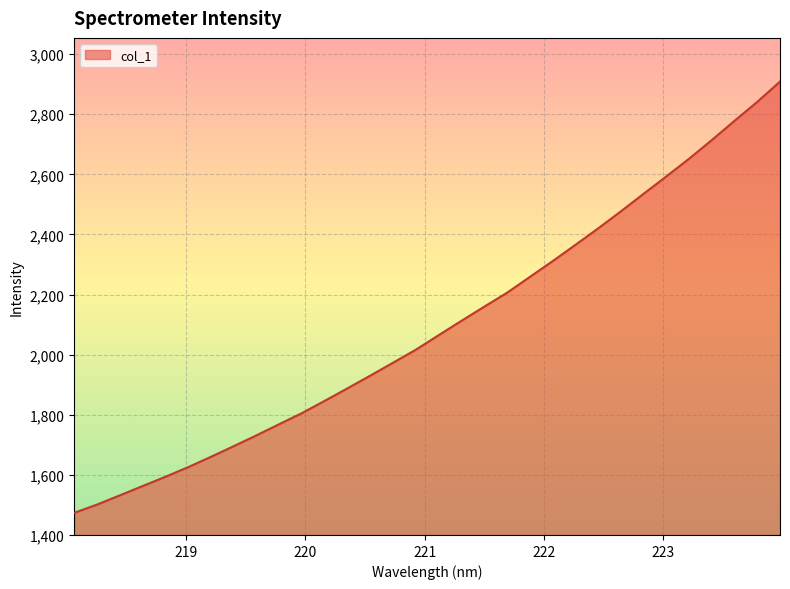

What is the smallest value displayed?

1473.3